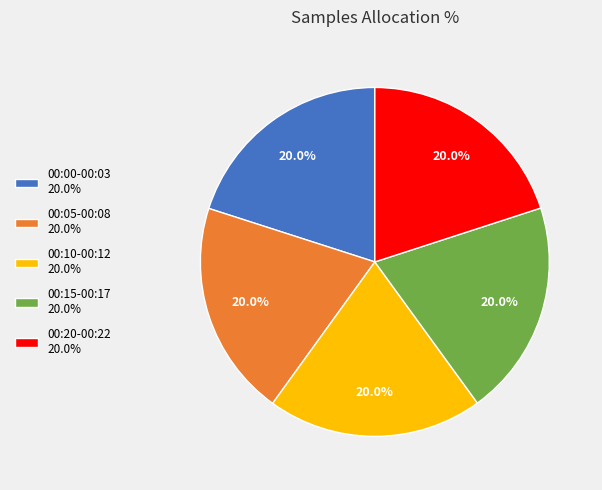

Approximately how many times larger is the value at 00:00-00:03 20.0% compared to 00:20-00:22 20.0%?

1.0